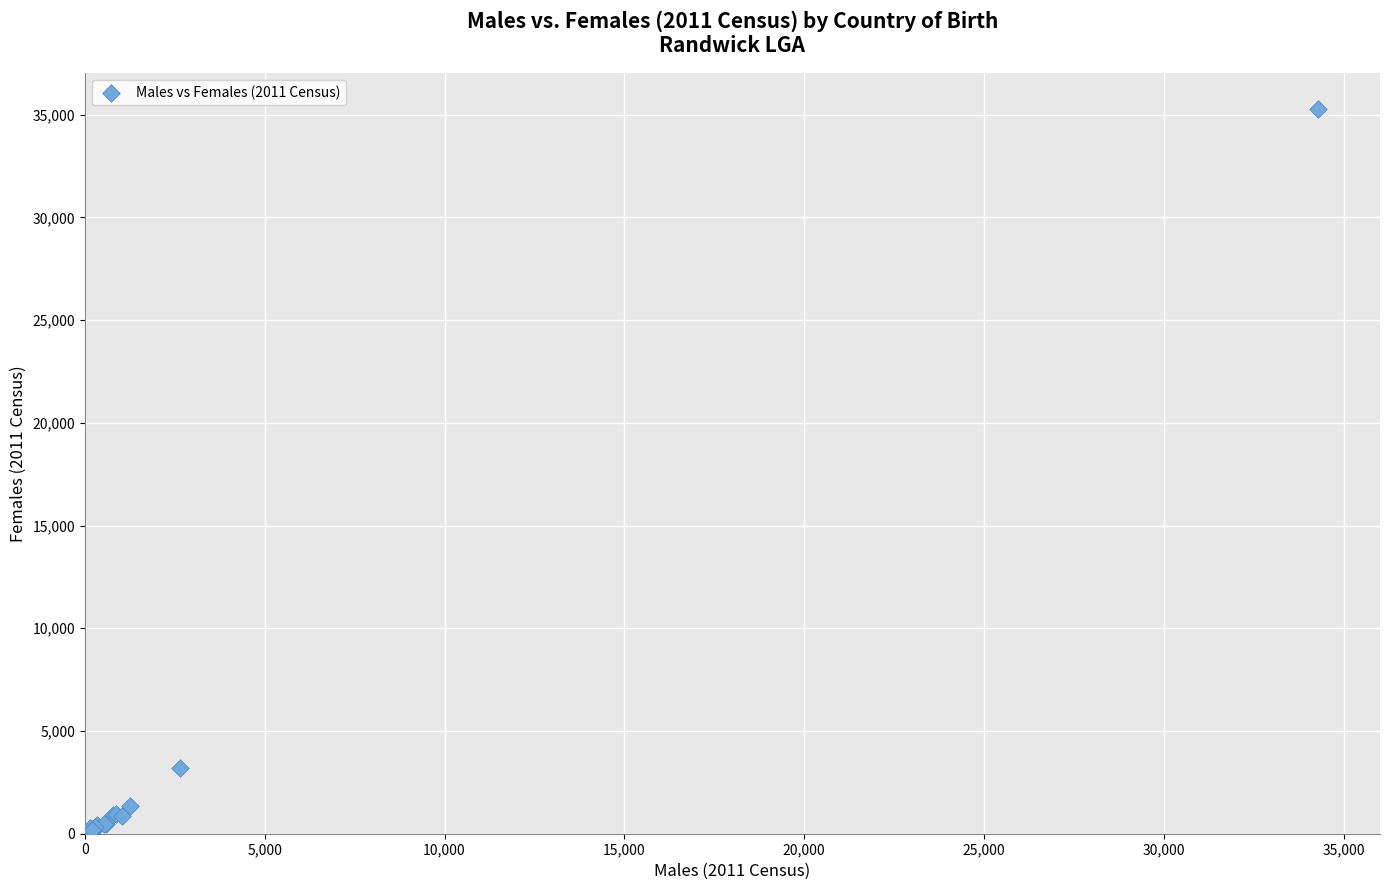

What Y value in the scatter plot is closest to 17637?

3192